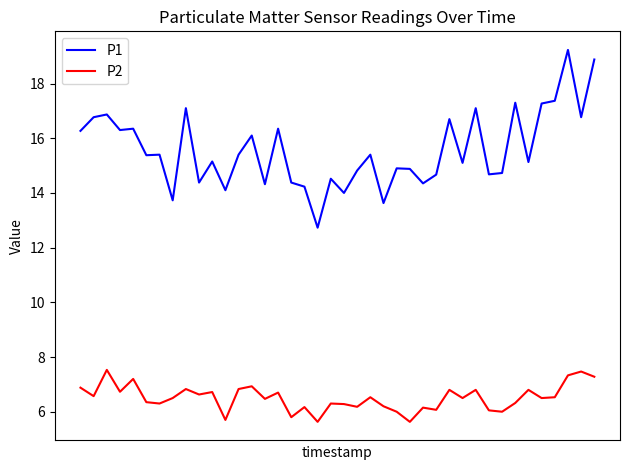

What is the difference between the maximum and minimum values in the P2 series?

1.9